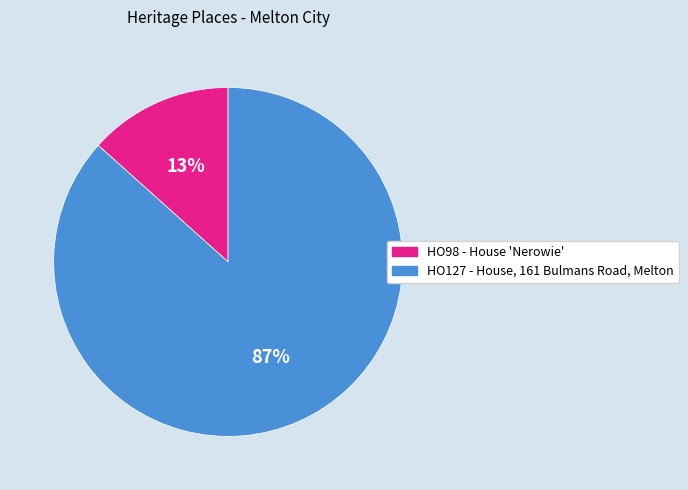

Does any single category account for the majority?

Yes